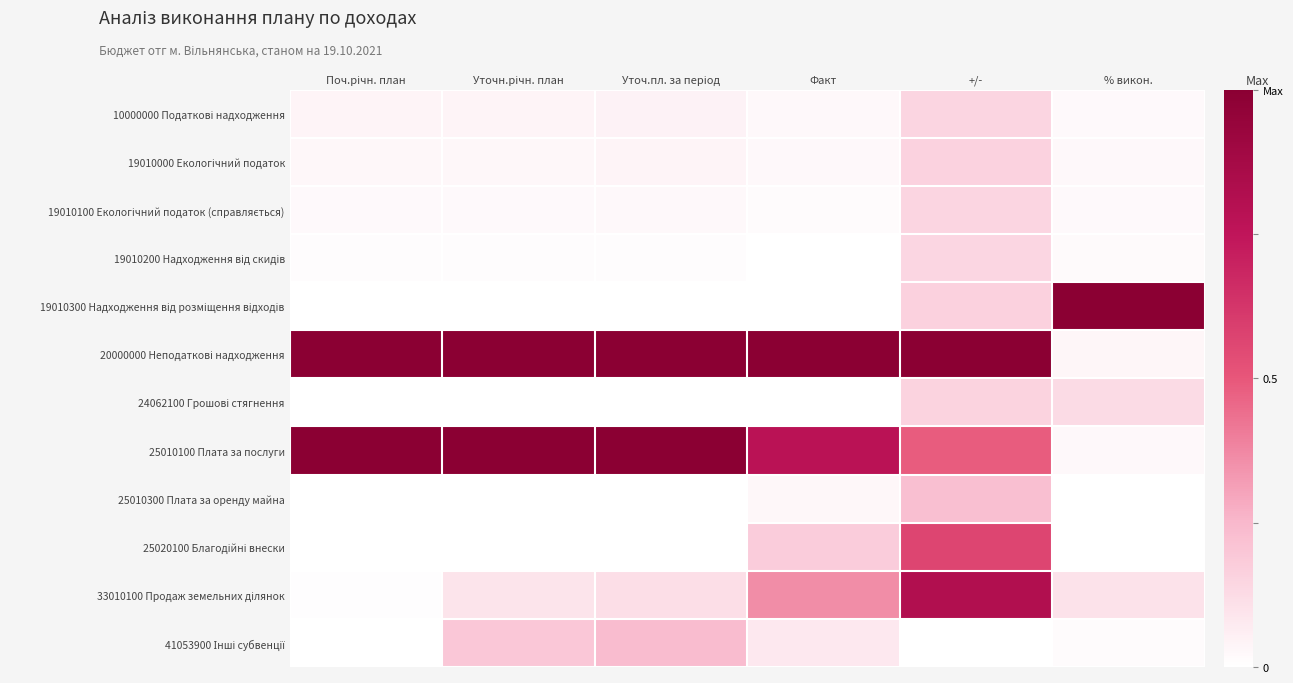

What is the spread (max minus min) of values at Уточн.річн. план?

1.0